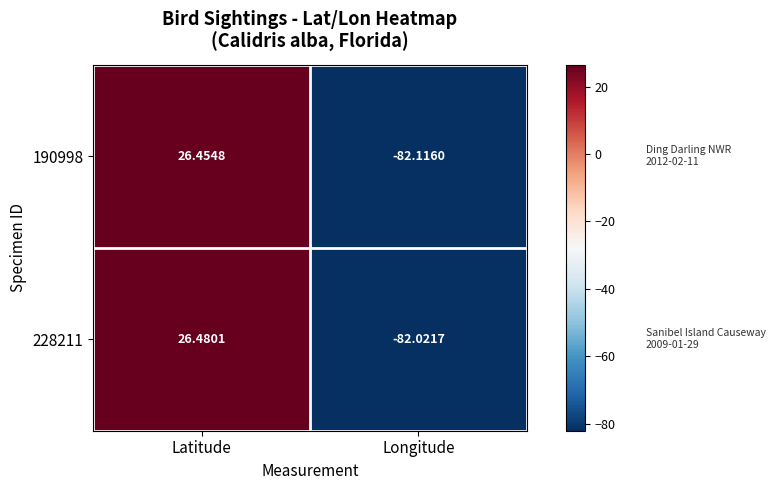

What is the greatest value displayed?

26.5